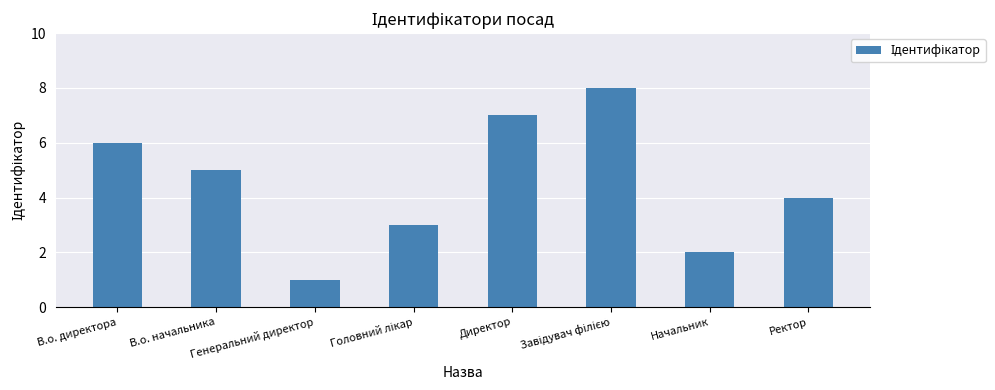

Which has a higher value, Ректор or Генеральний директор?

Ректор